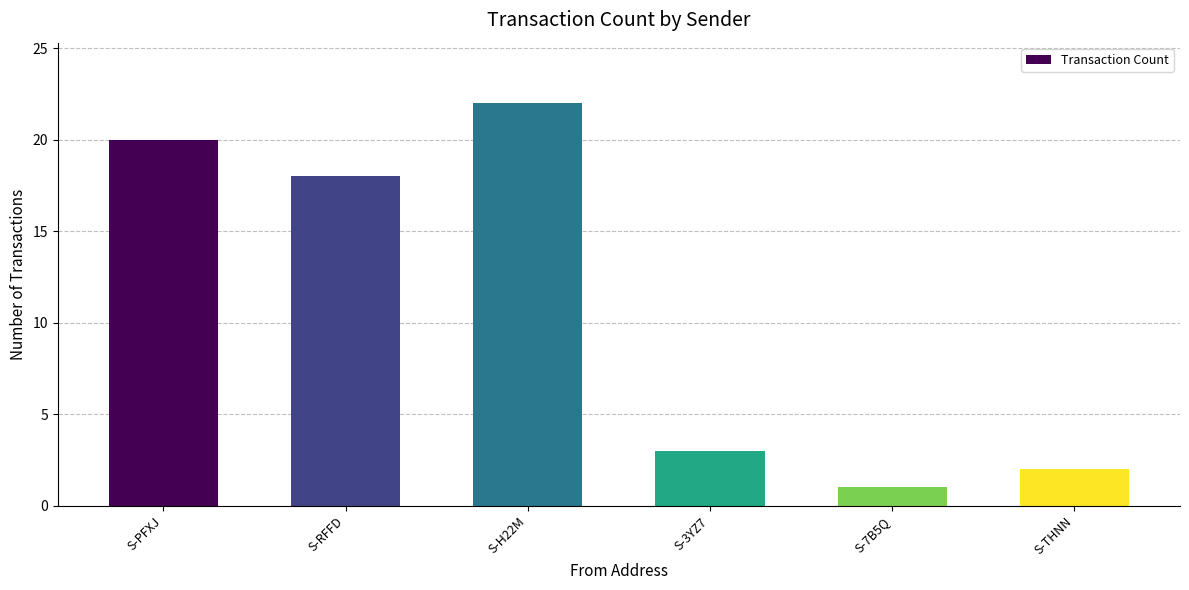

What is the value of the 6th bar from the left?

2